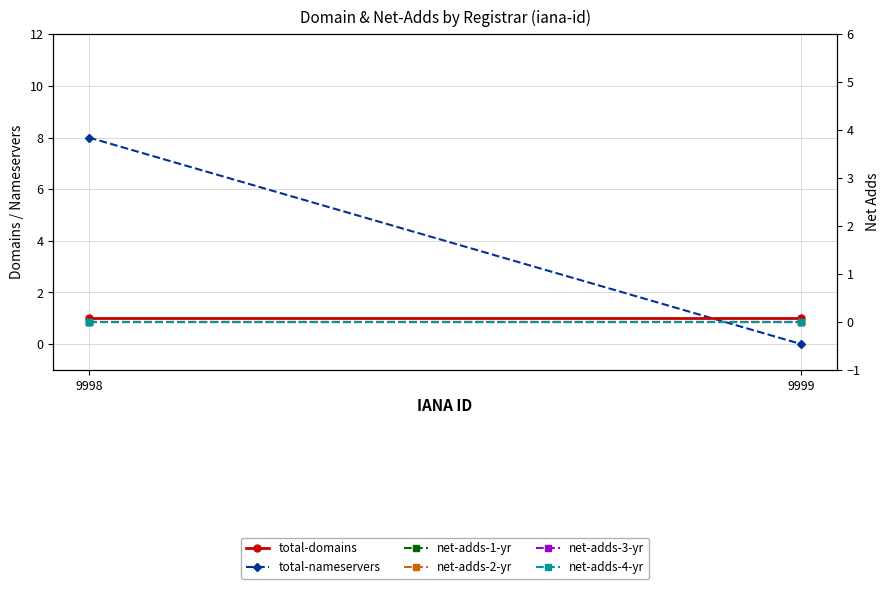

What are all the series names shown in the legend?

total-domains, total-nameservers, net-adds-1-yr, net-adds-2-yr, net-adds-3-yr, net-adds-4-yr